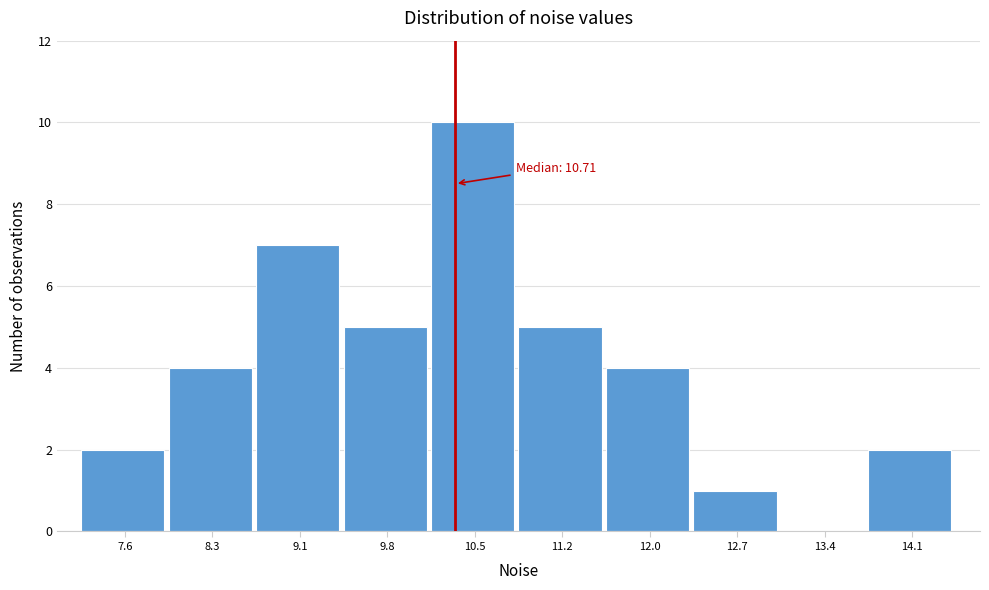

Reading left to right, transcribe all the data shown in this chart.

7.6=2	8.3=4	9.1=7	9.8=5	10.5=10	11.2=5	12.0=4	12.7=1	13.4=0	14.1=2